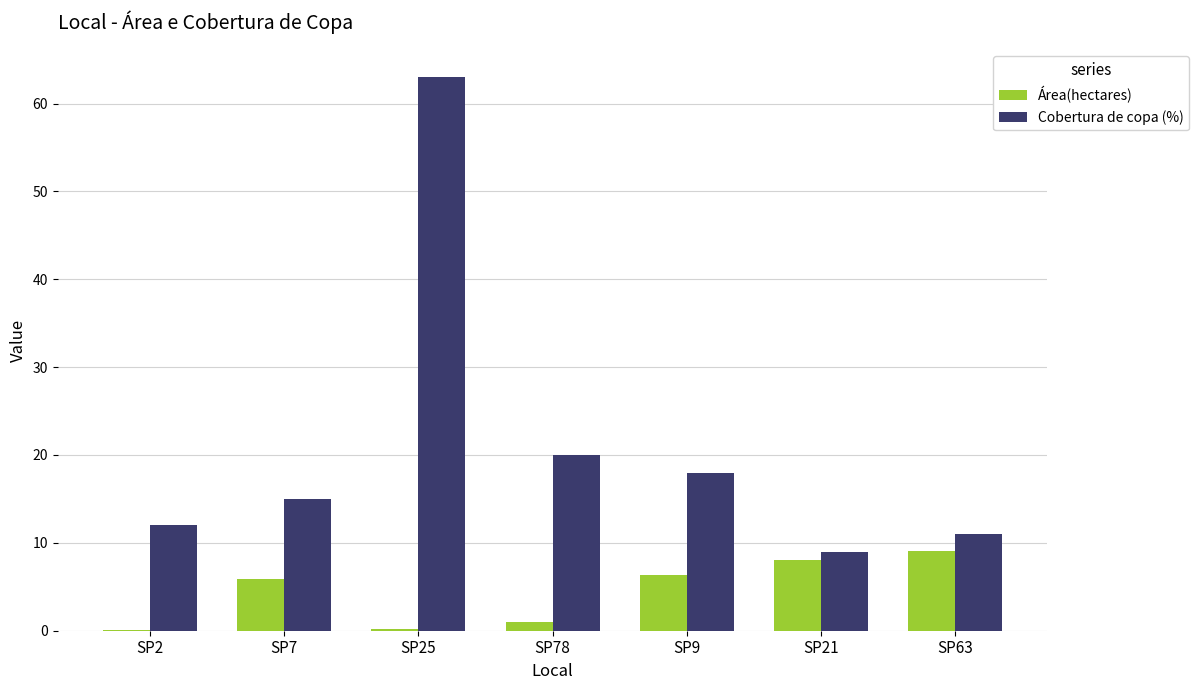

How many series are shown in this chart?

2